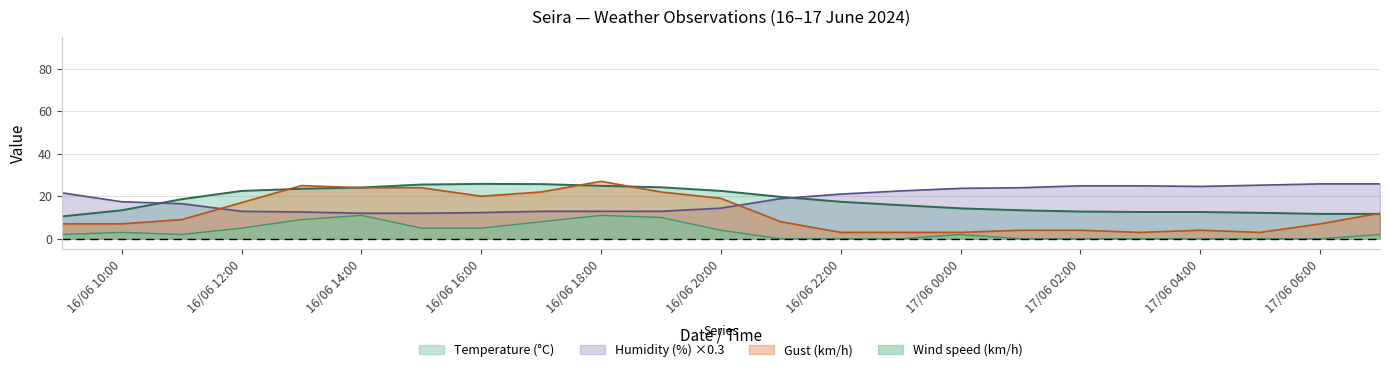

True or false: Temperature (°C) has a value of 3.9 at 16/06 22:00.

False